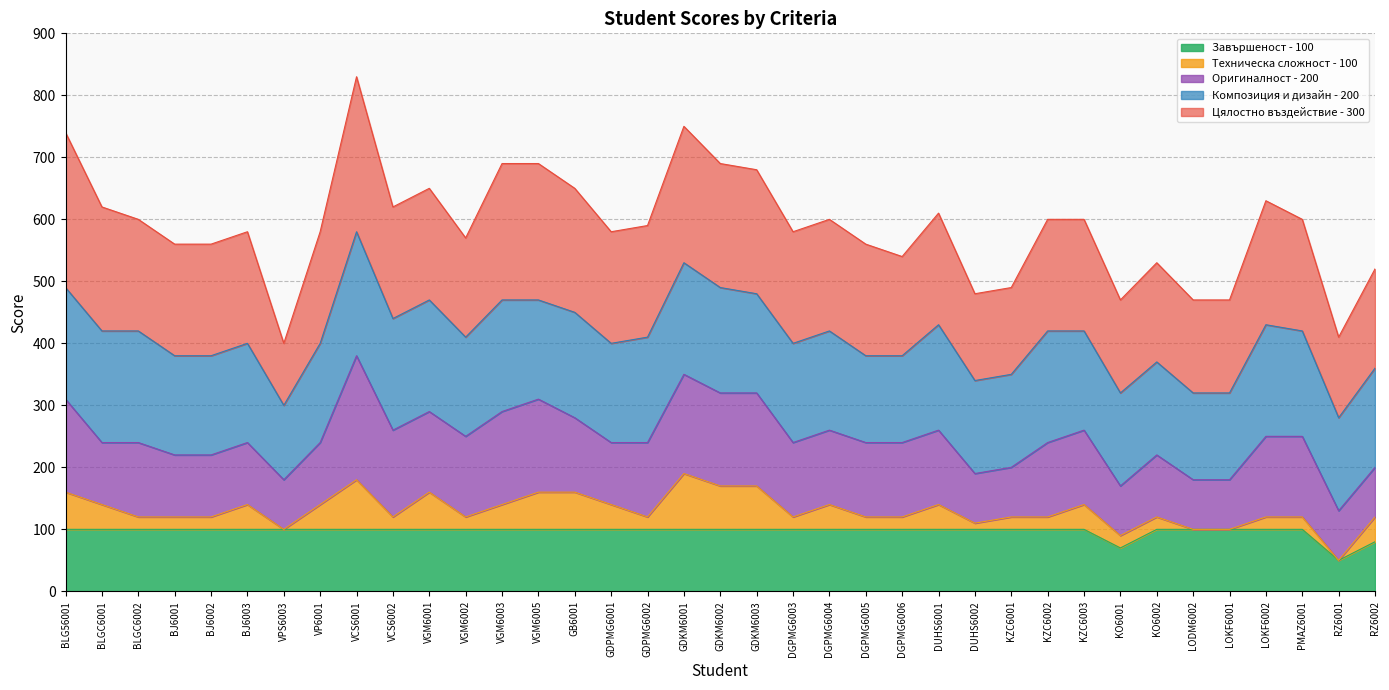

Which has a higher value, VPS6003 or BLG56001?

BLG56001